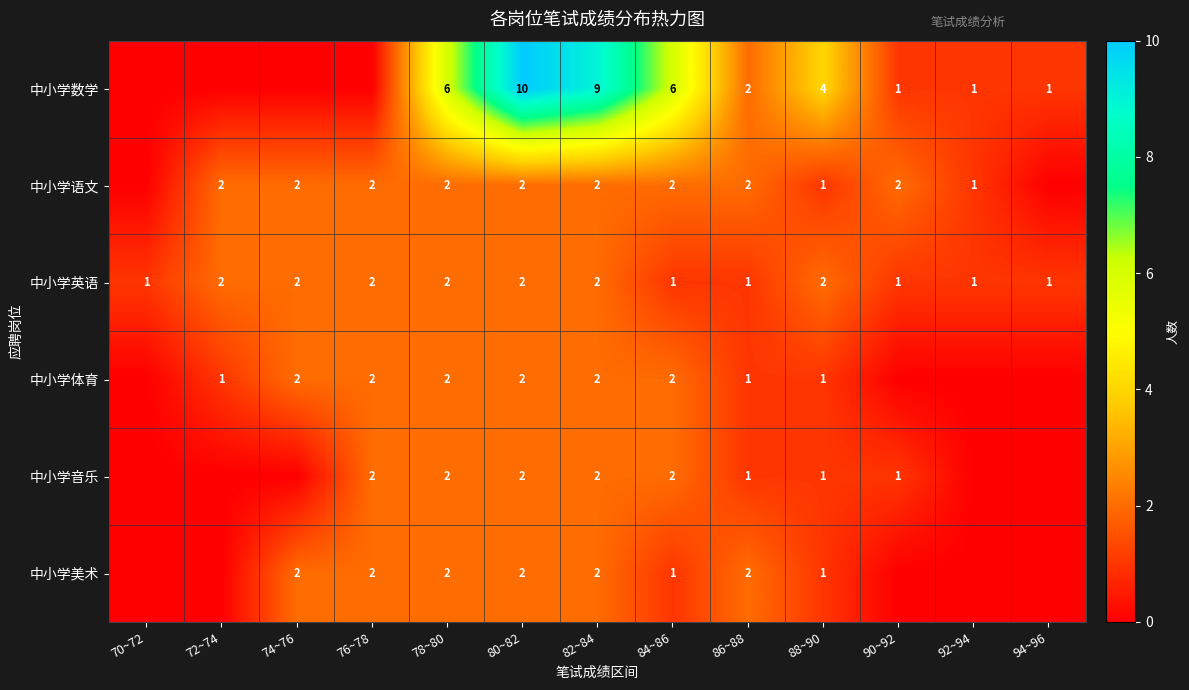

What is the sum of the 中小学数学 values at 92~94 and 88~90?

5